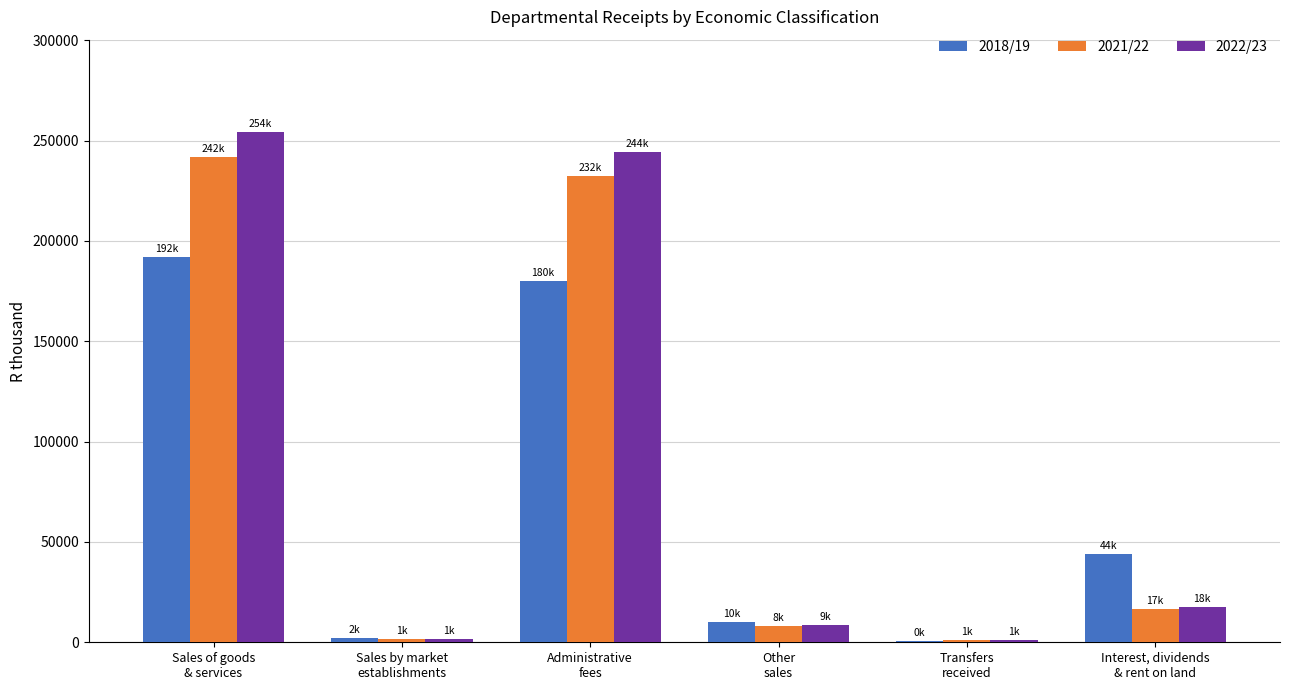

Are the bars horizontal?

No